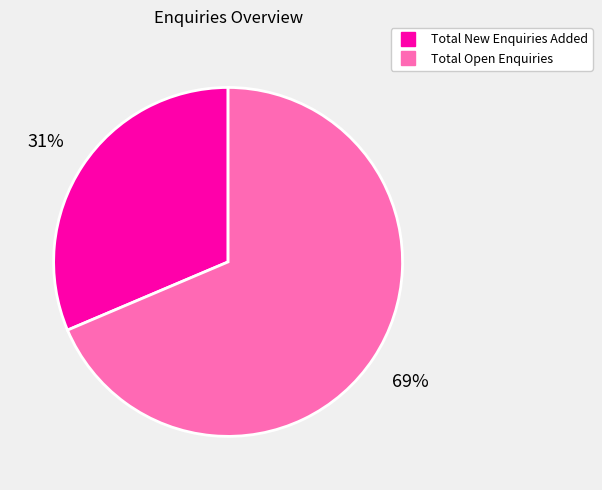

To the nearest percent, what is the combined percentage of Total Open Enquiries and Total New Enquiries Added?

100%